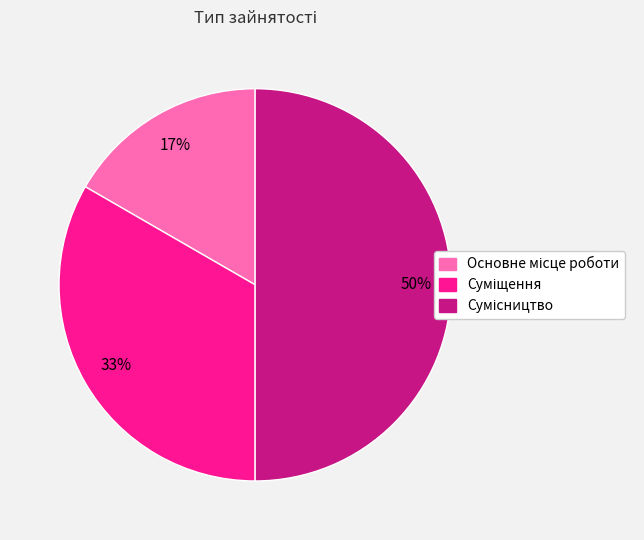

To the nearest percent, what is the difference between the largest and smallest slice percentages?

33%